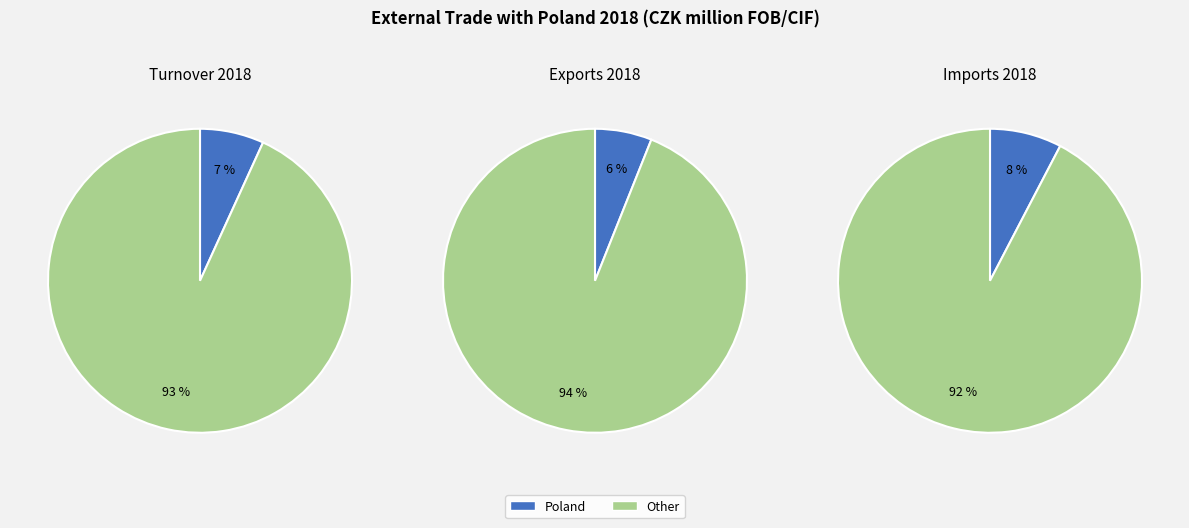

To the nearest percent, what is the difference between the 1 and 0 slice percentages?

87%